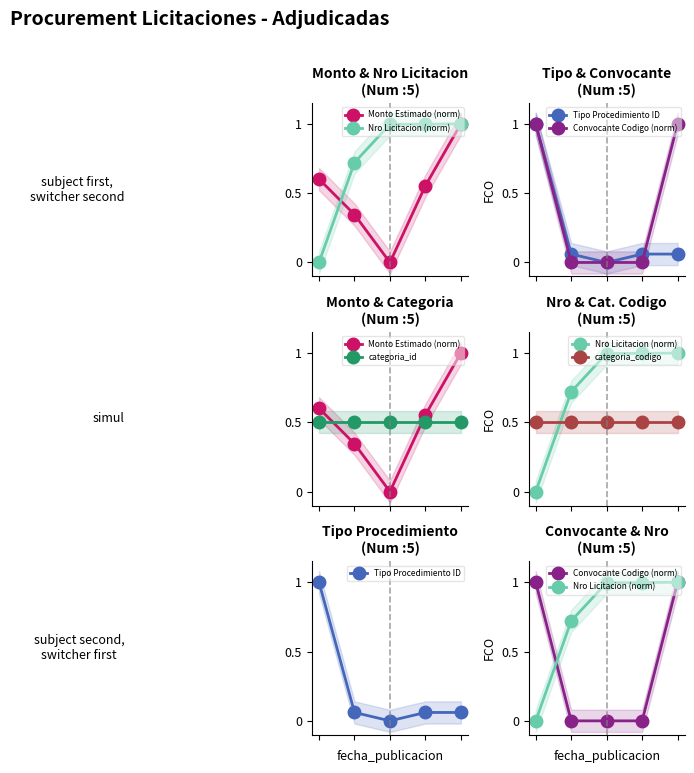

How many lines are shown in the chart?

6